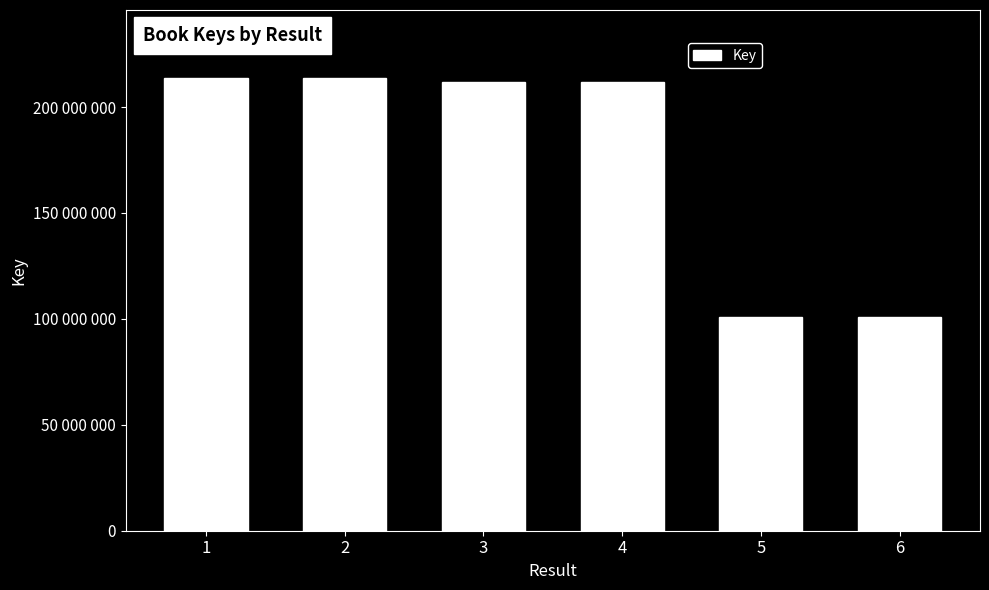

Where does the data first go above 211676742?

1